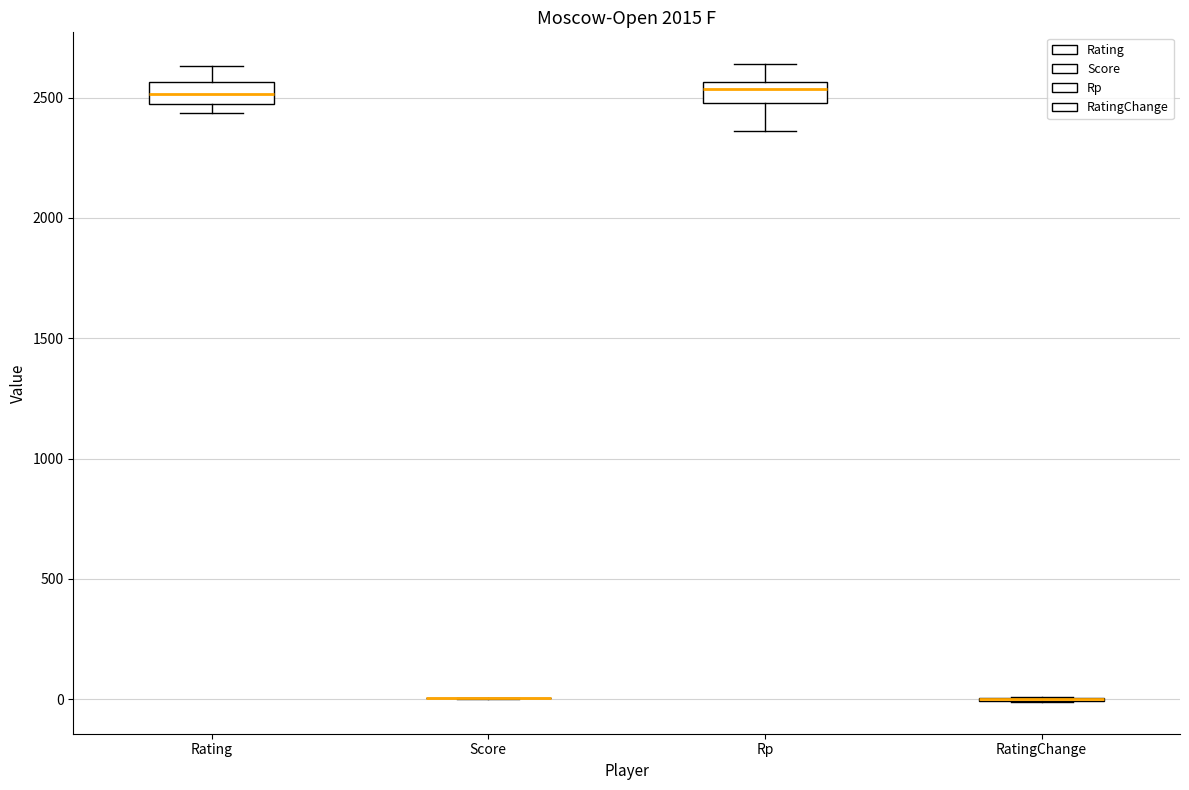

Reading left to right, read every box against the y-axis: the position of its median line, the range the box covers, and the ends of its whiskers. The values are not printed on the chart, so give them approximately, as read against the axis.

Rating: median 2500 (inside the box), box 2500 to 2550, whiskers 2450 to 2650
Score: box collapsed to a line at 0, whiskers 0 to 0
Rp: median 2550 (just below the box's upper edge), box 2500 to 2550, whiskers 2350 to 2650
RatingChange: box collapsed to a line at 0, whiskers 0 to 0